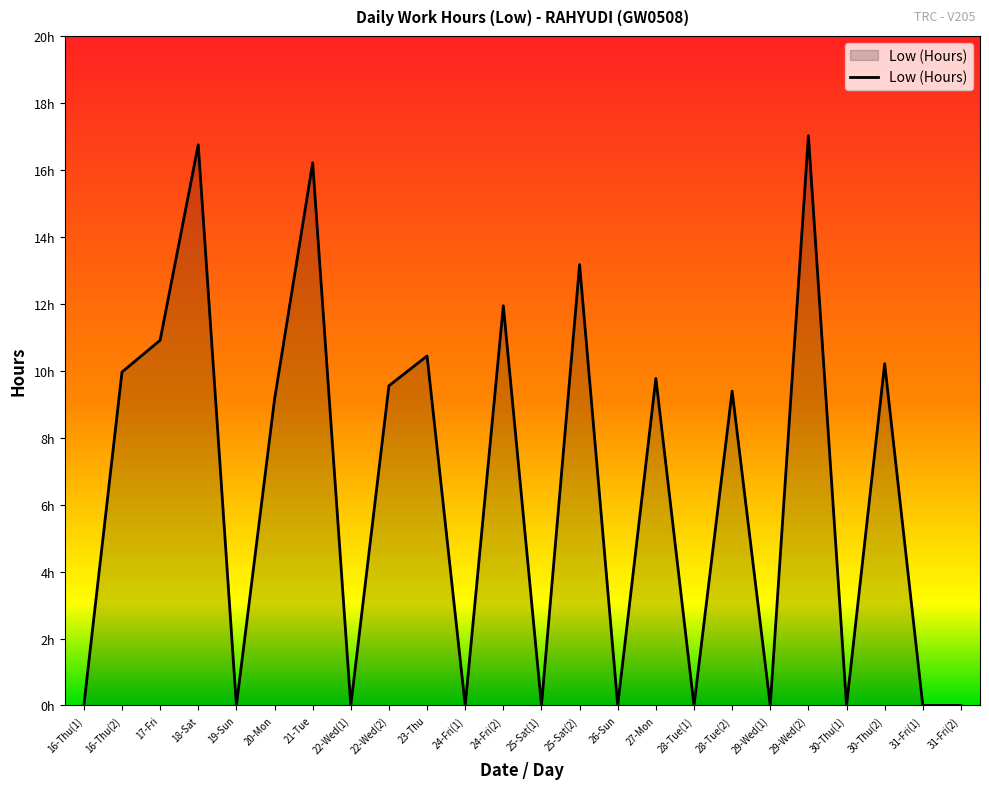

Where is the first local minimum?

19-Sun